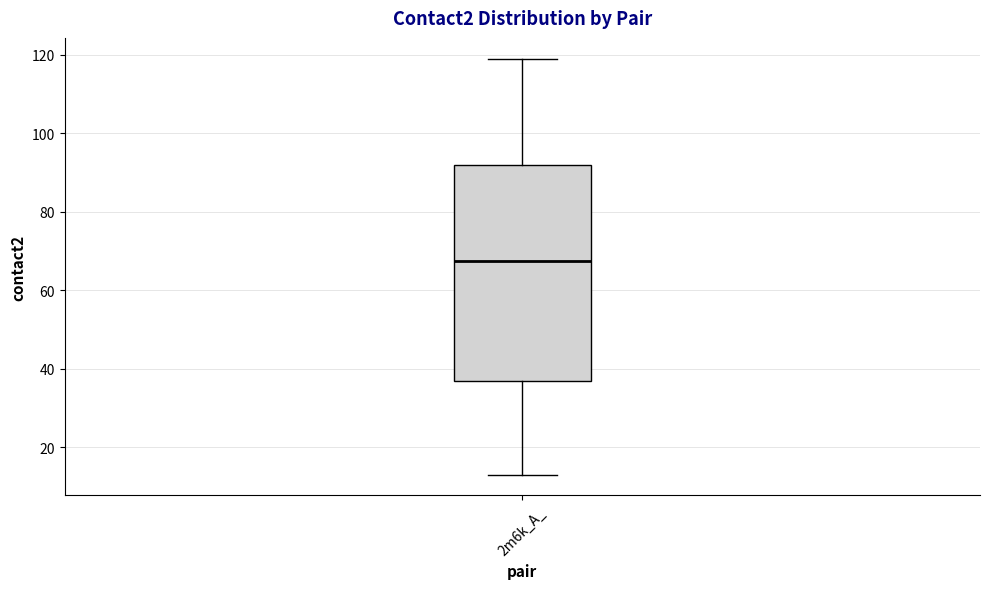

Transcribe this box plot: give where the median line is, the range the box spans, and where the two whiskers end, as read against the y-axis. The values are not printed on the chart, so give them approximately, as read against the axis.

median 68, box 36 to 92, whiskers 14 to 120